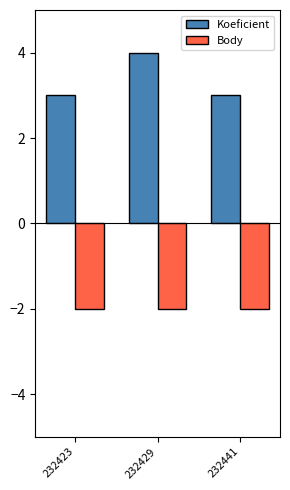

What is the value of the Koeficient bar at the 2nd from the left?

4